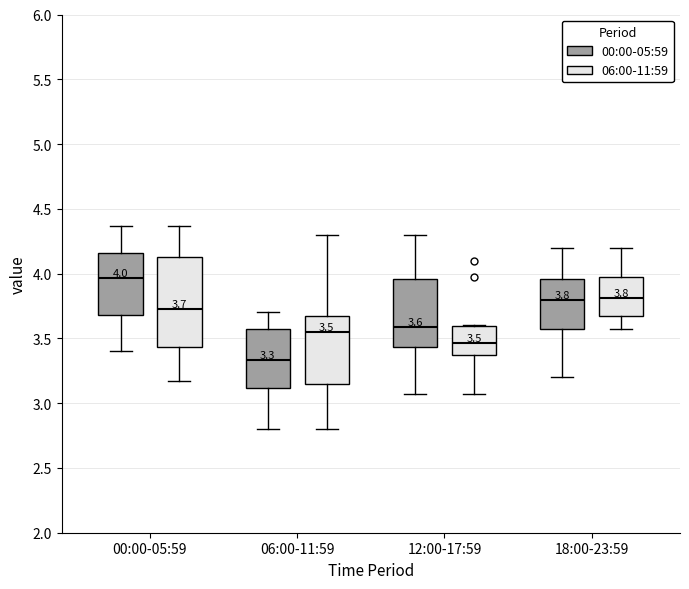

Which box's median line is the lowest?

06:00-11:59 (00:00-05:59)